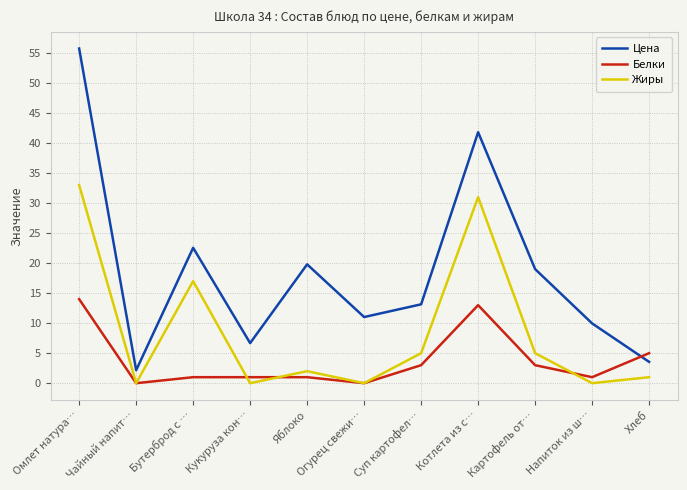

What are all the series names shown in the legend?

Цена, Белки, Жиры